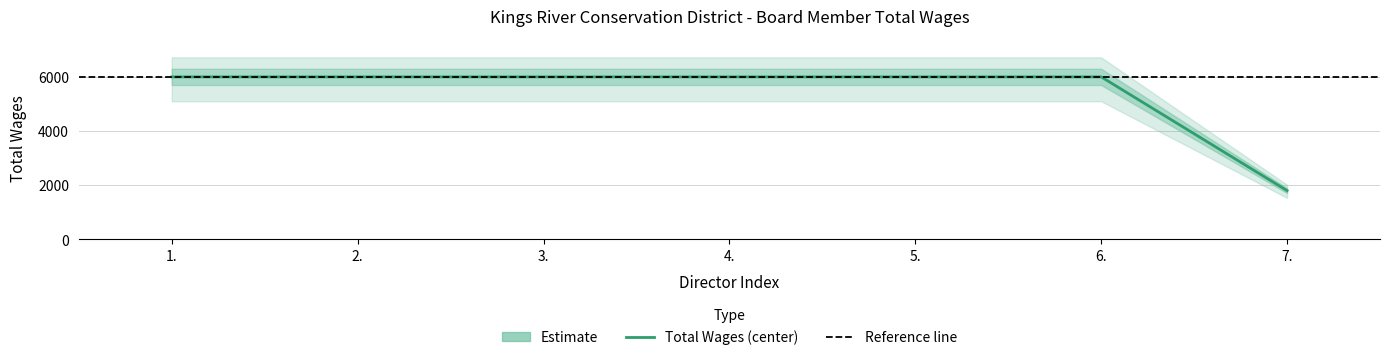

Approximately how many times larger is the value at 5. compared to 3.?

1.0